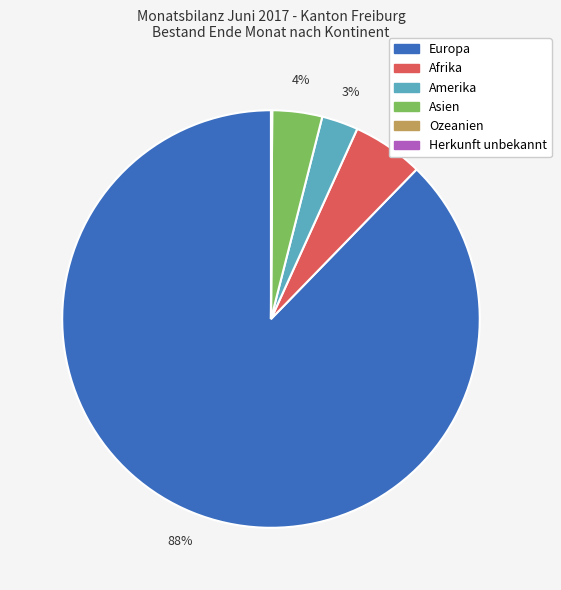

Is Europa the majority of the pie?

Yes